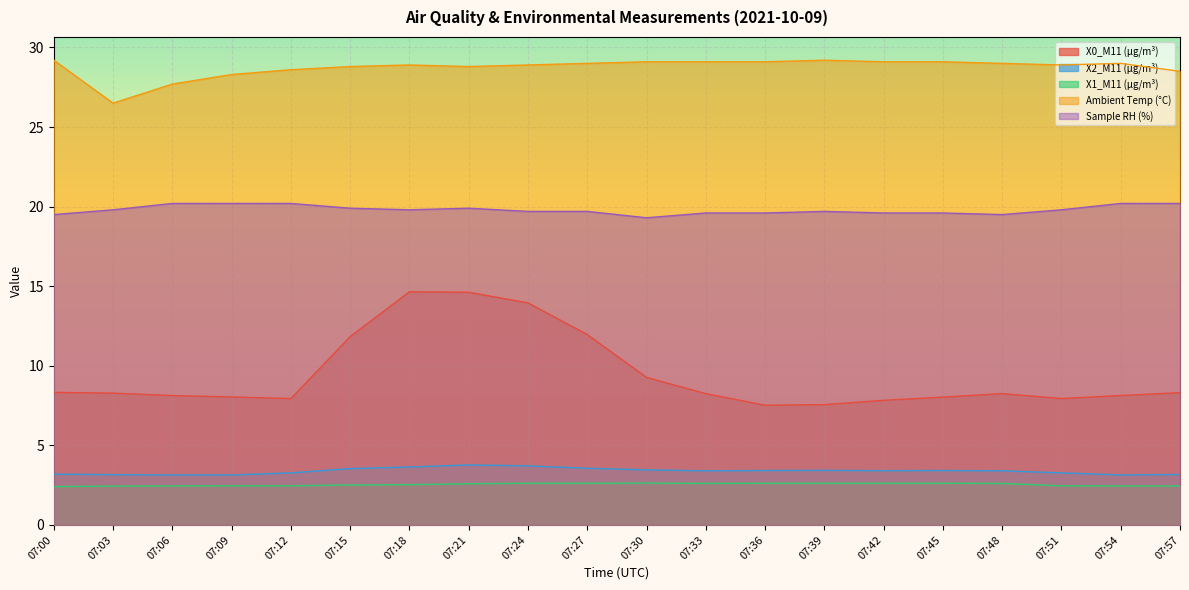

True or false: X2_M11 (μg/m³) has a value of 5.8 at 07:12.

False